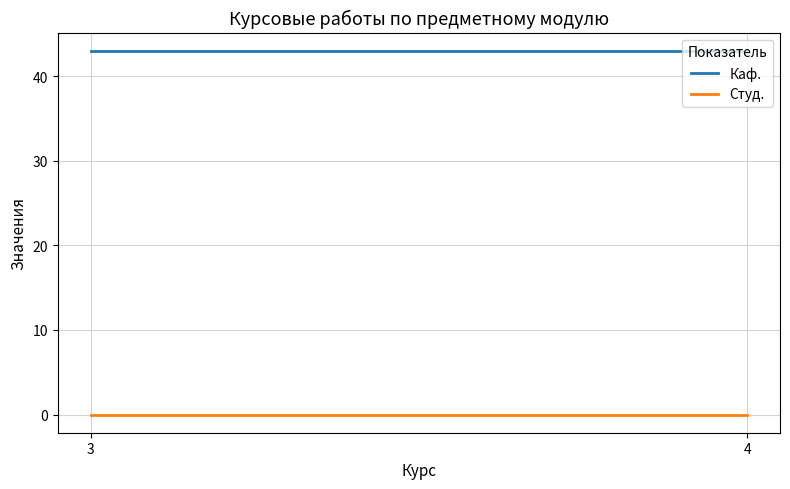

At how many categories does at least one series exceed 27?

2